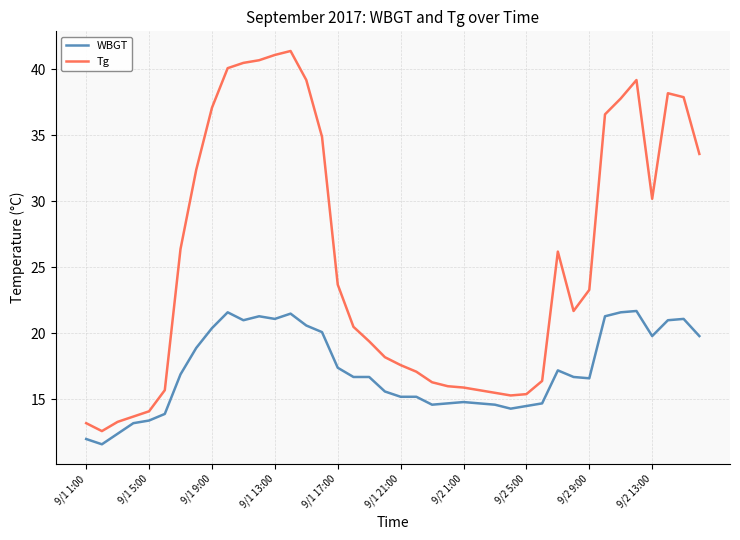

True or false: Tg and WBGT intersect in this chart.

False